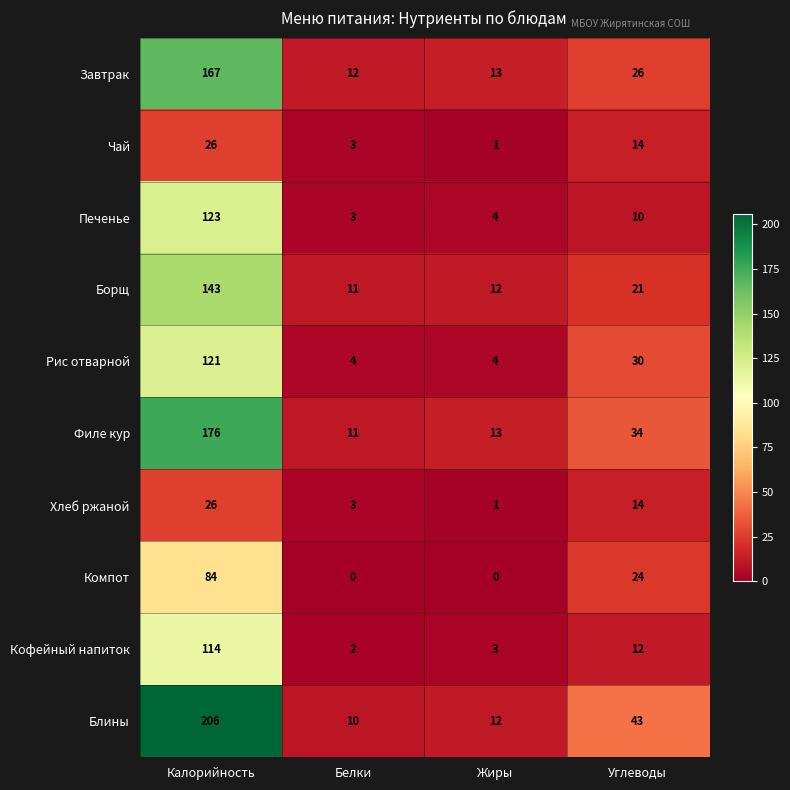

List the labels in order of Кофейный напиток value, largest first.

Калорийность, Углеводы, Жиры, Белки